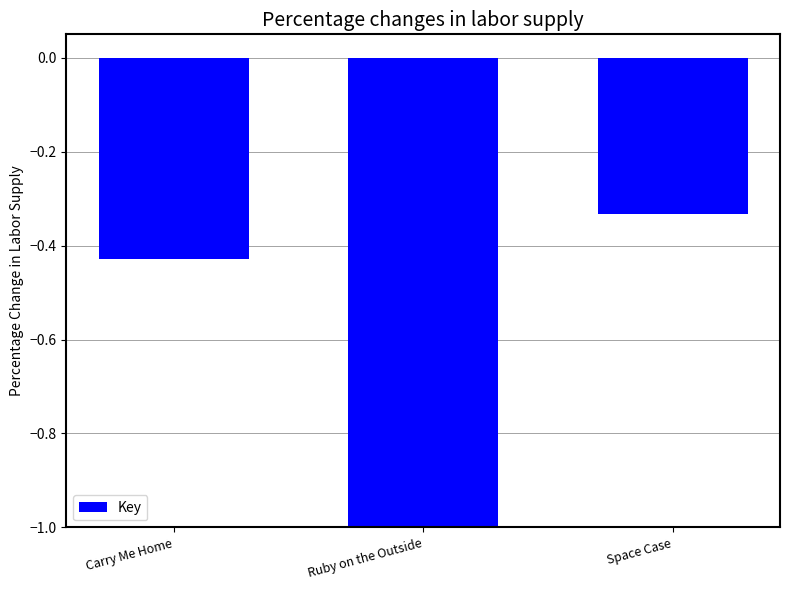

What position from the right is Carry Me Home?

3